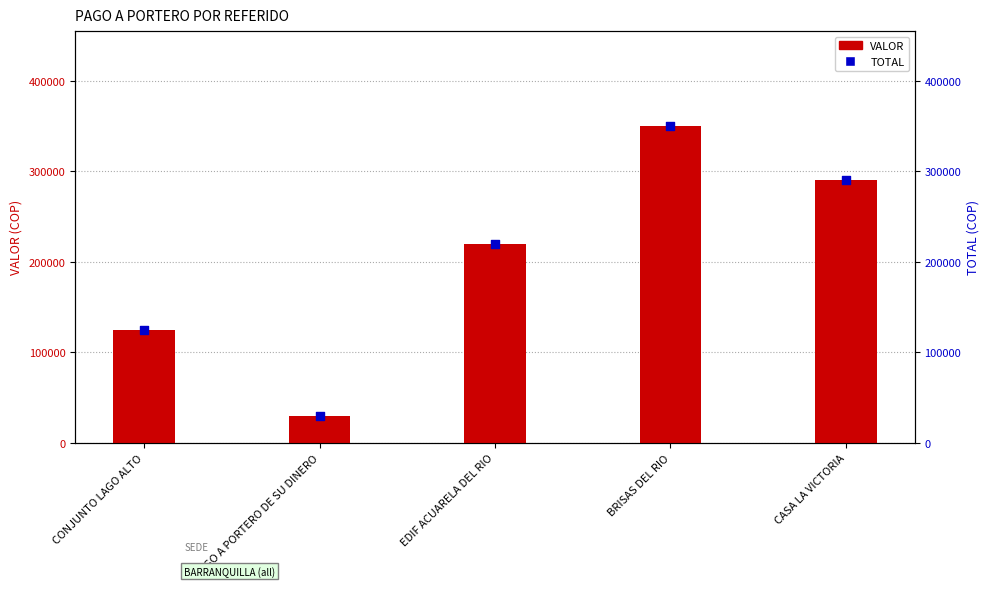

What is the total value across all series at EDIF ACUARELA DEL RIO?

440000